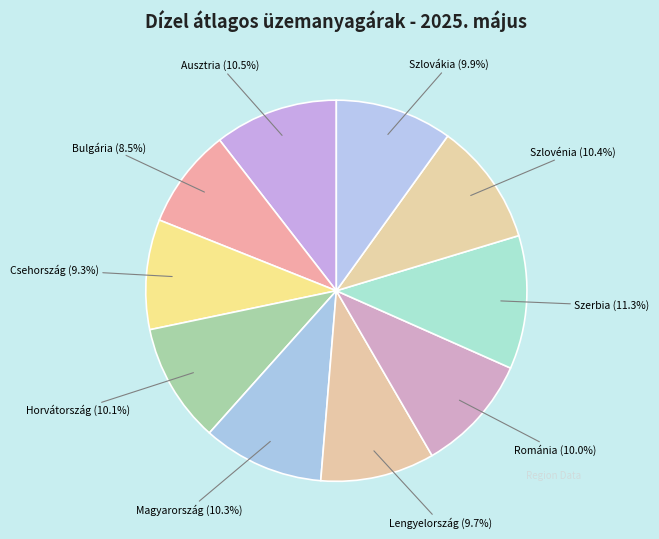

Which slice is the smallest?

Bulgária